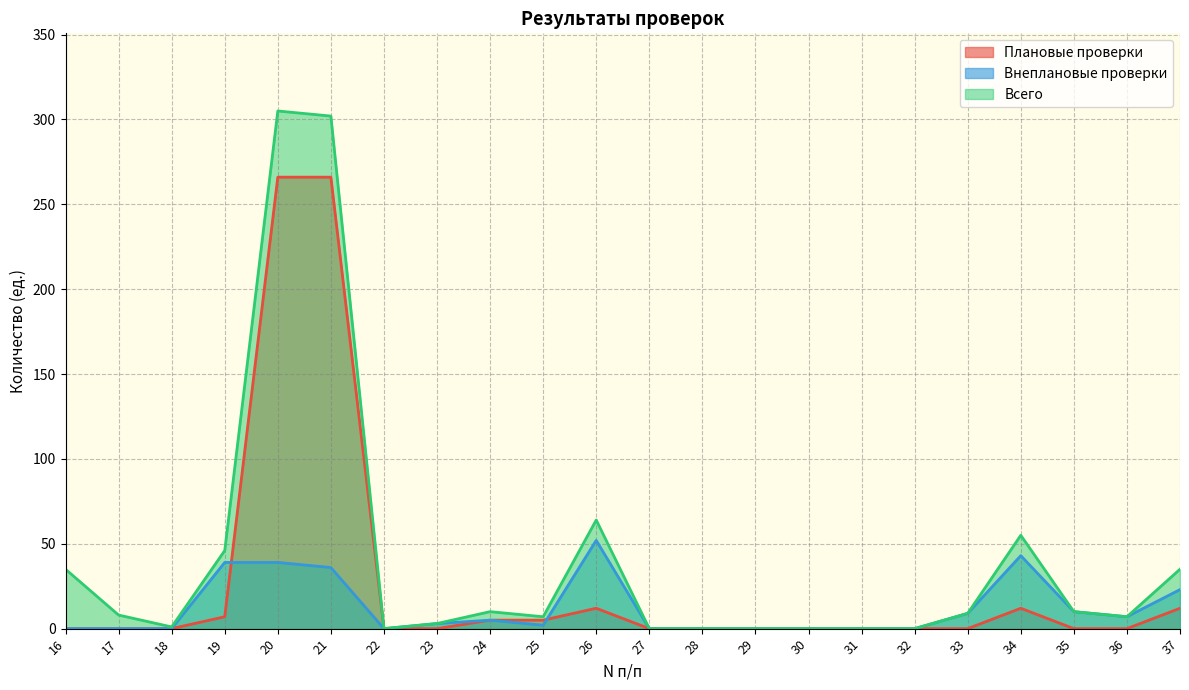

How many data points in Всего are less than 8?

11